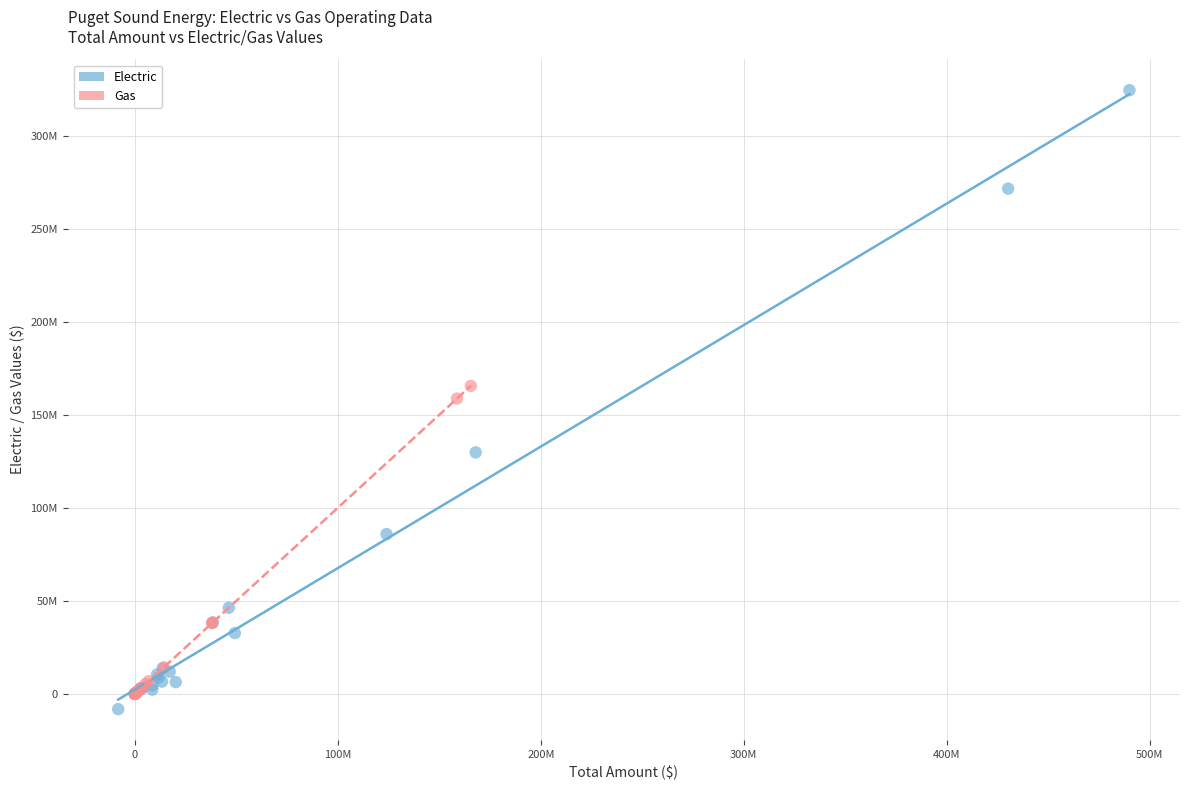

What are all the series names shown in the legend?

Electric, Gas